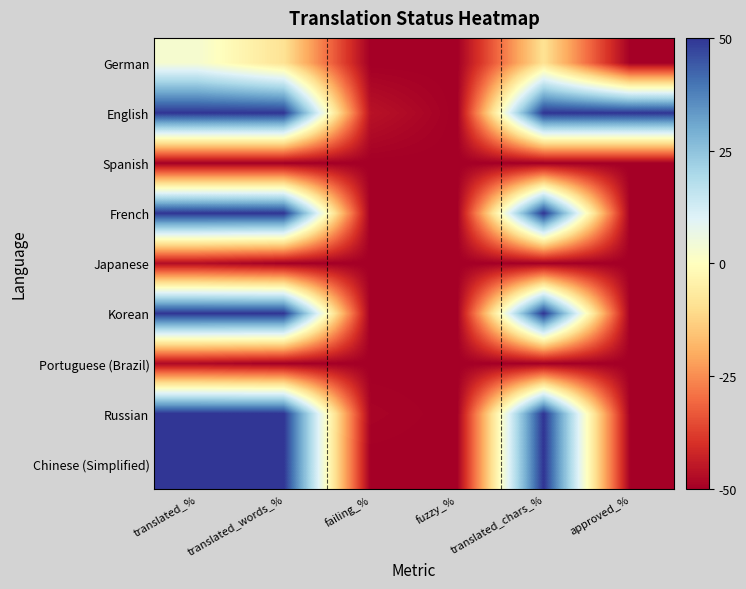

At translated_words_%, list the series in order from largest to smallest.

English, French, Korean, Russian, Chinese (Simplified), German, Japanese, Portuguese (Brazil), Spanish